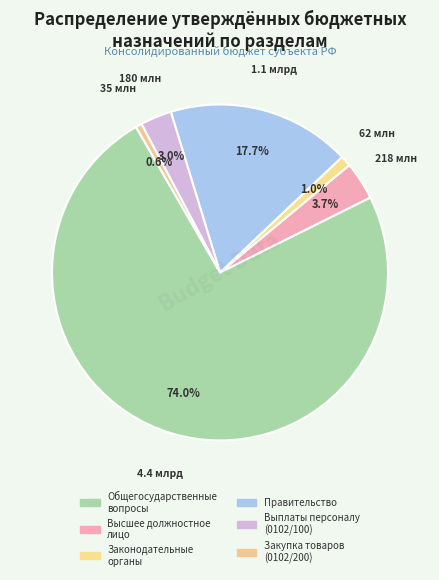

How many segments does this pie chart have?

6